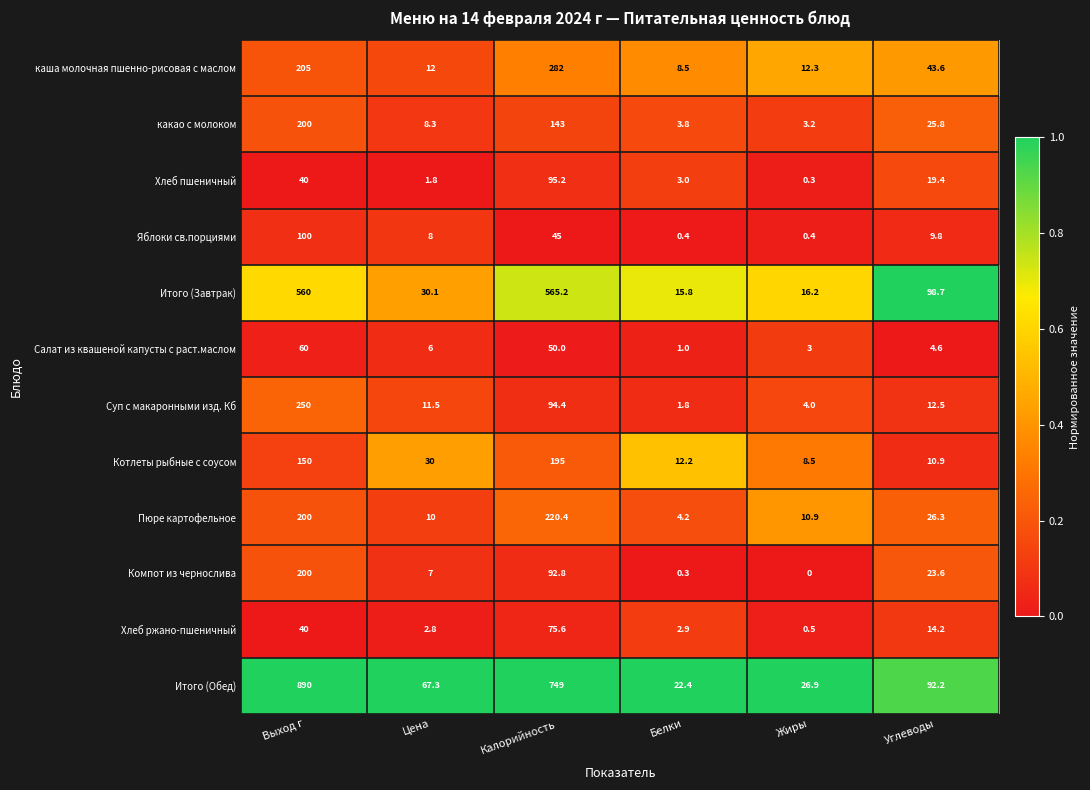

Rank the series at Углеводы from lowest to highest value.

Салат из квашеной капусты с раст.маслом, Яблоки св.порциями, Котлеты рыбные с соусом, Суп с макаронными изд. Кб, Хлеб ржано-пшеничный, Хлеб пшеничный, Компот из чернослива, какао с молоком, Пюре картофельное, каша молочная пшенно-рисовая с маслом, Итого (Обед), Итого (Завтрак)